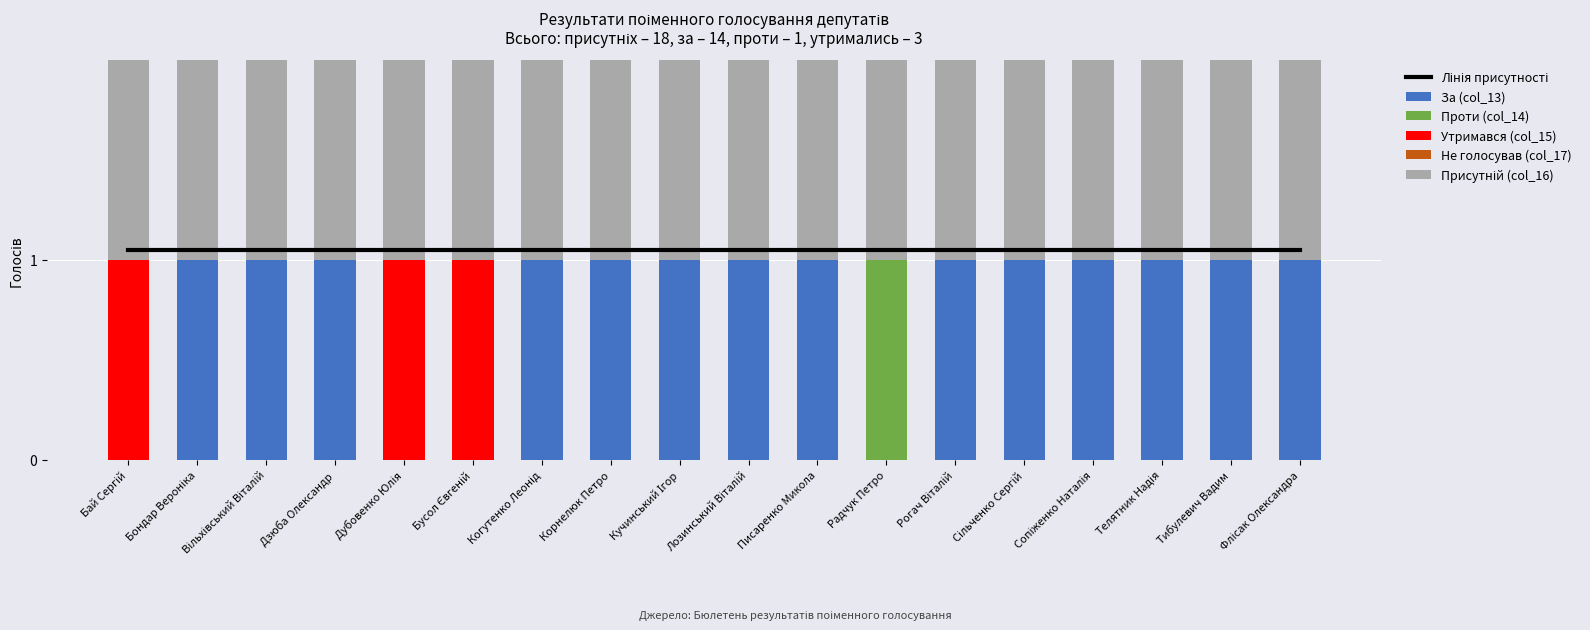

What is the sum of all Присутній (col_16) values?

18.0